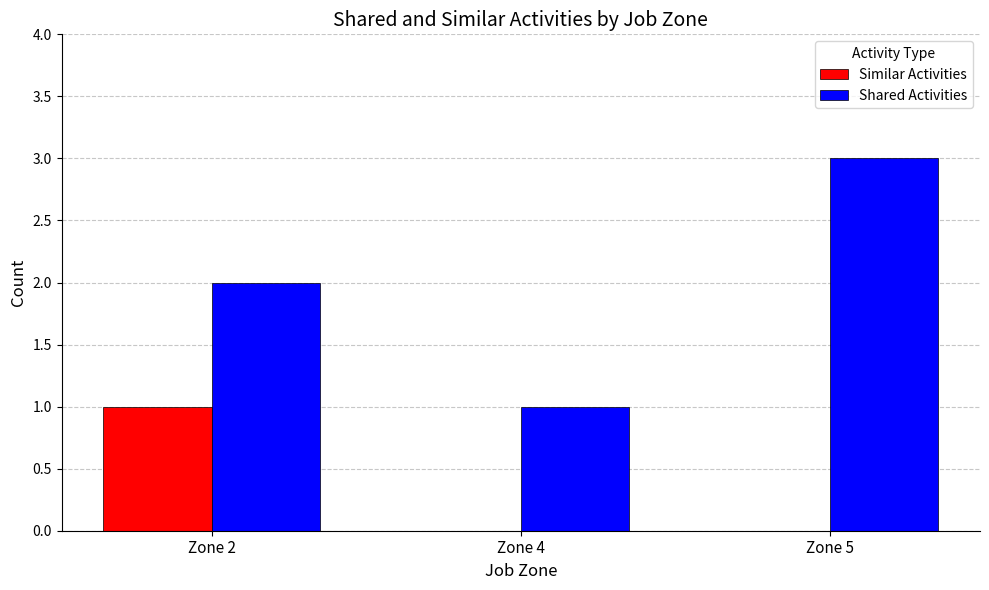

Reading right to left, list all the values displayed in this chart.

Similar Activities: Zone 5=0	Zone 4=0	Zone 2=1
Shared Activities: Zone 5=3	Zone 4=1	Zone 2=2